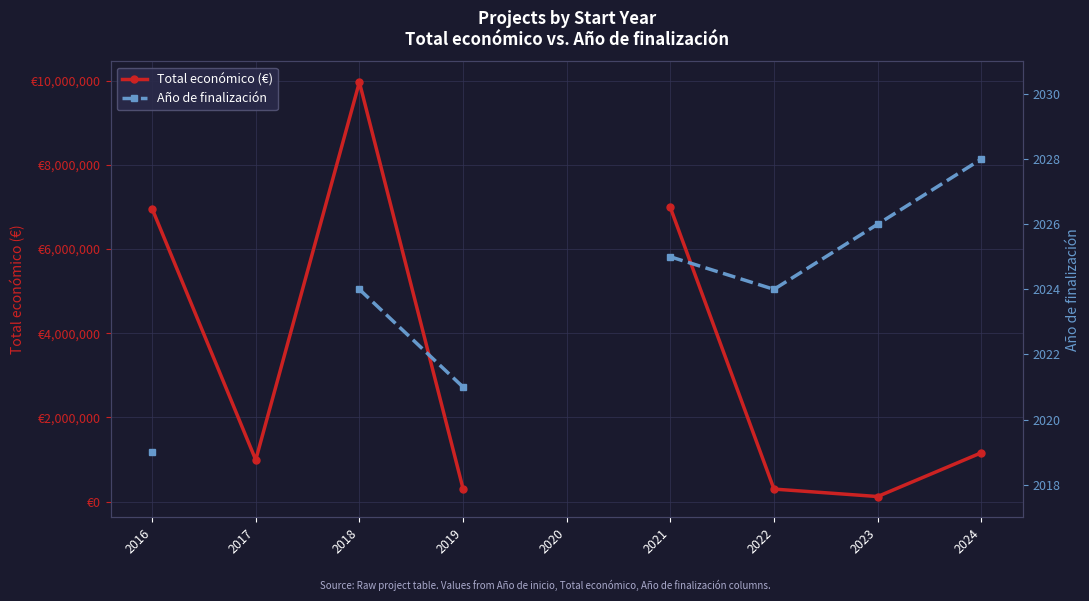

How many positive values does the Total económico (€) series have?

8